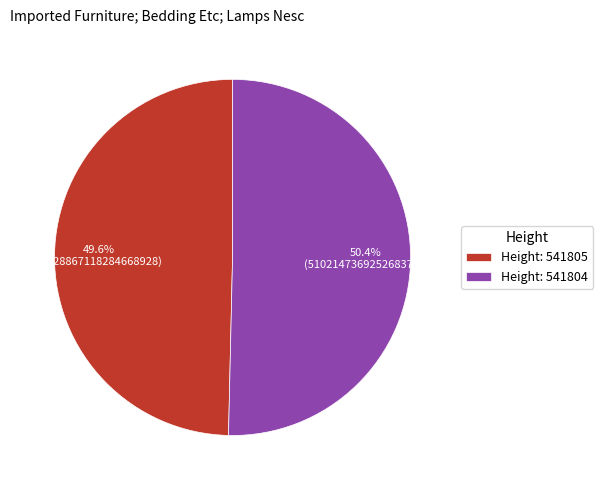

What is the ratio of the value at Height: 541804 to the value at Height: 541805?

1.0